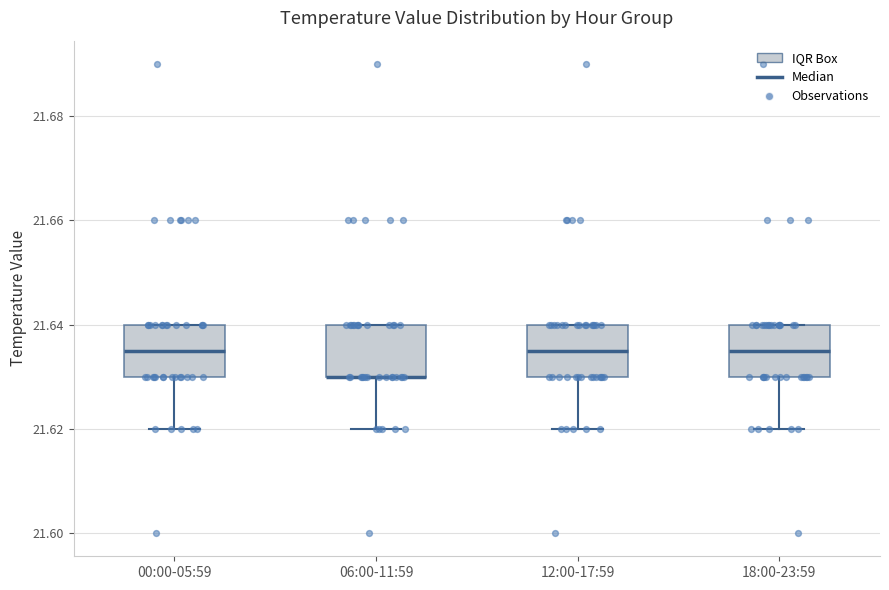

Where does the lower whisker of the box for 12:00-17:59 end on the y-axis? The values are not printed on the chart, so give them approximately, as read against the axis.

21.620